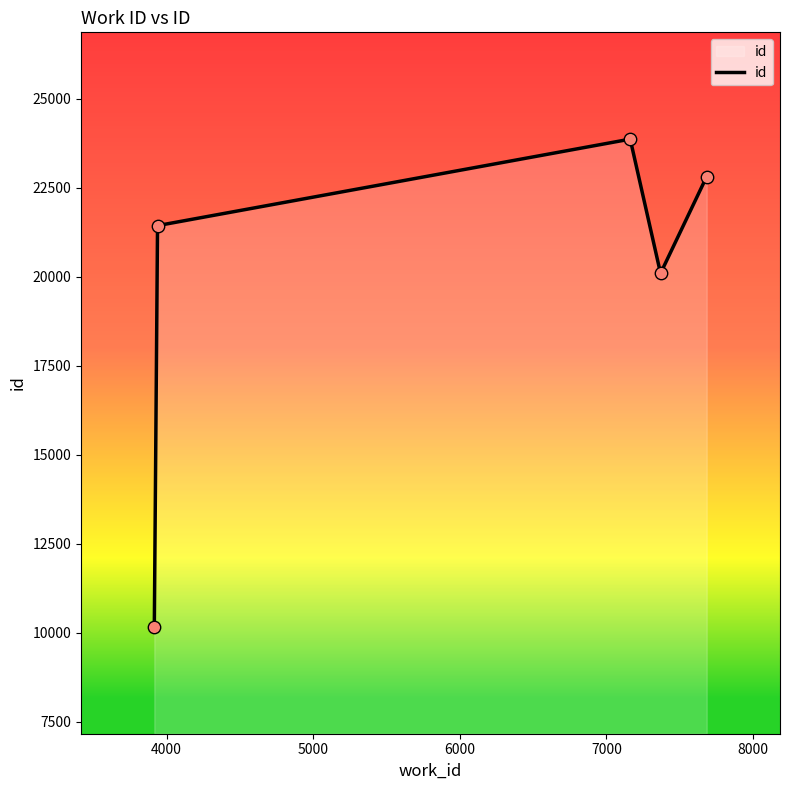

What is the maximum value shown in the chart?

23861